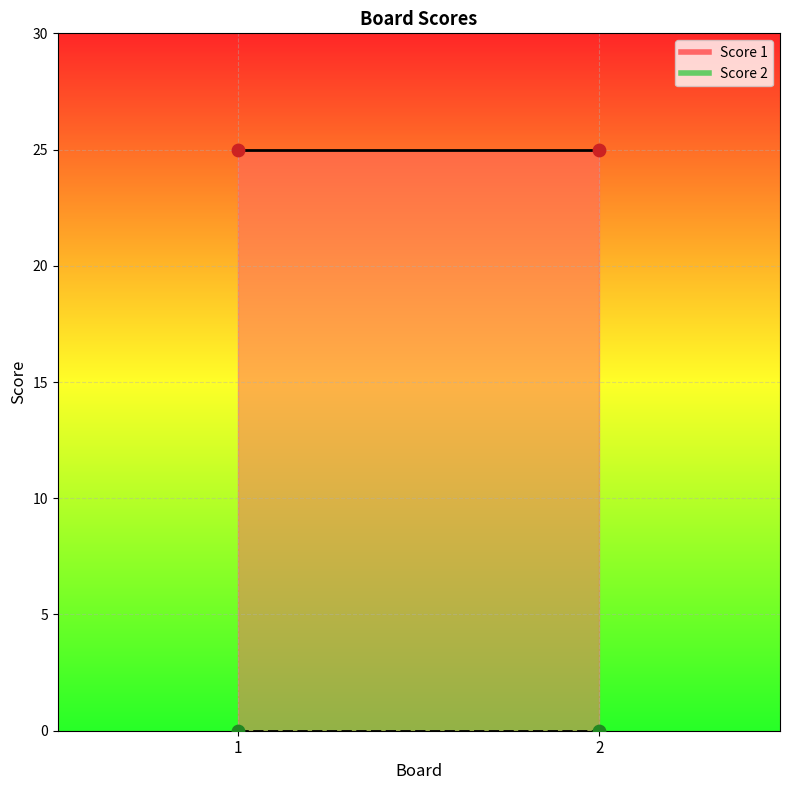

What are all the series names shown in the legend?

Score 1, Score 2